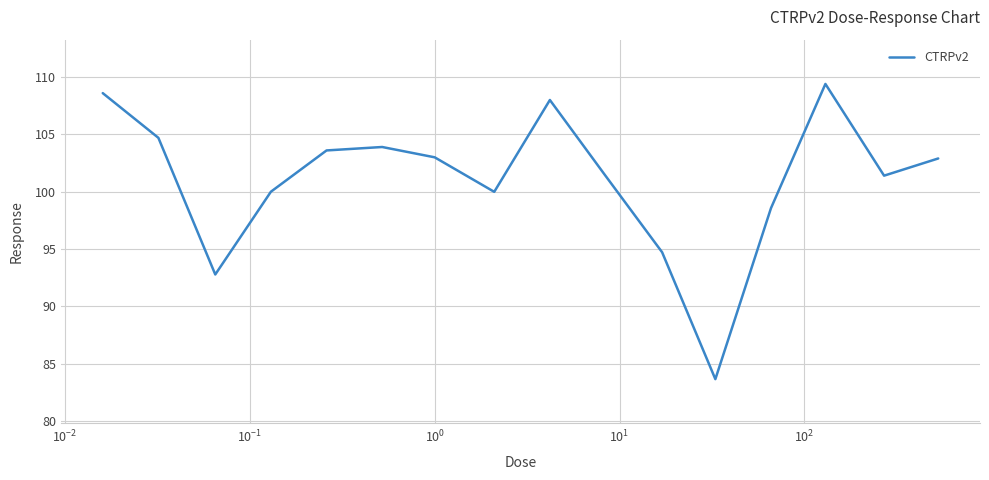

What is the smallest value displayed?

83.7